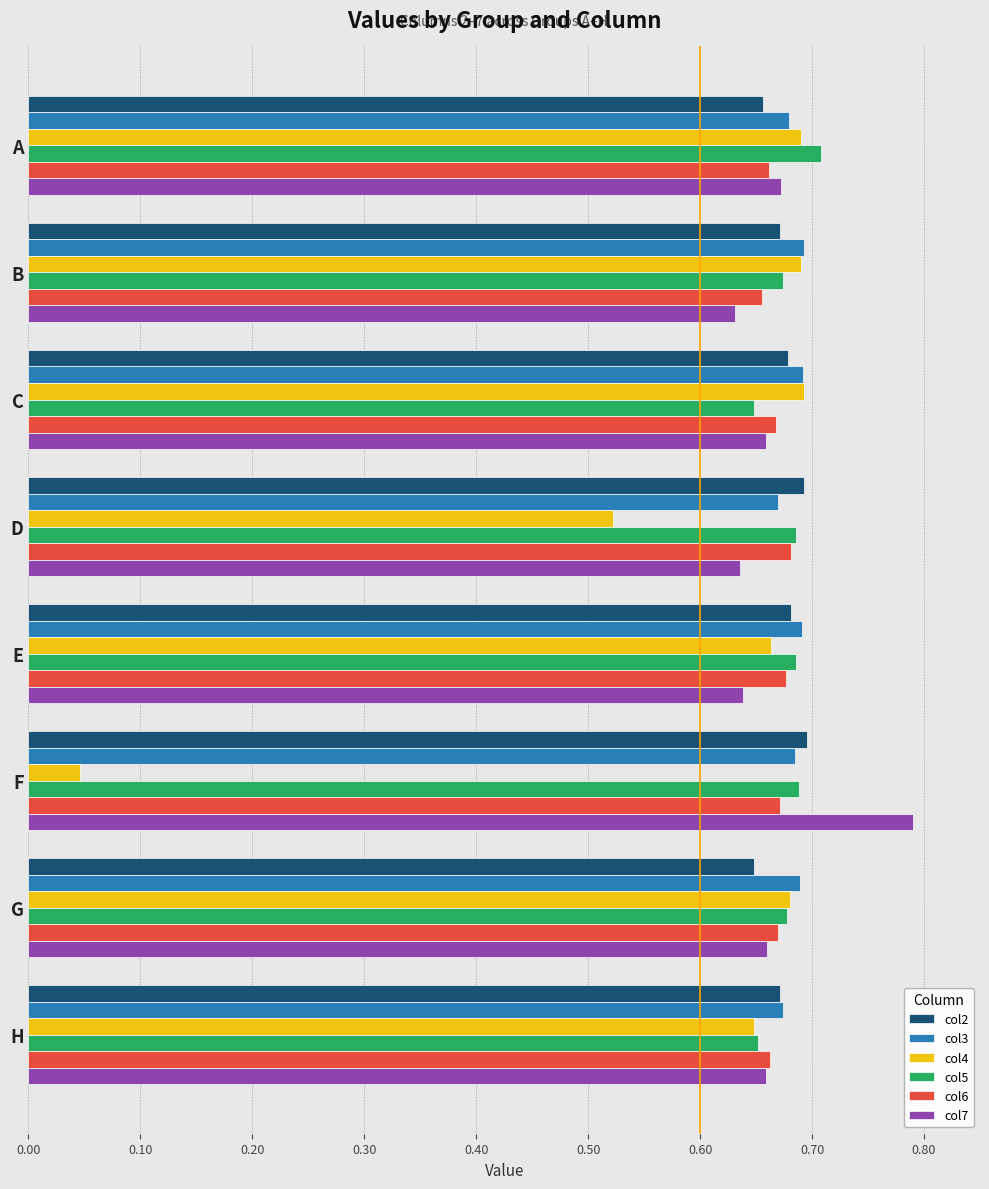

Is the value of col4 at C greater than the value of col7 at A?

Yes